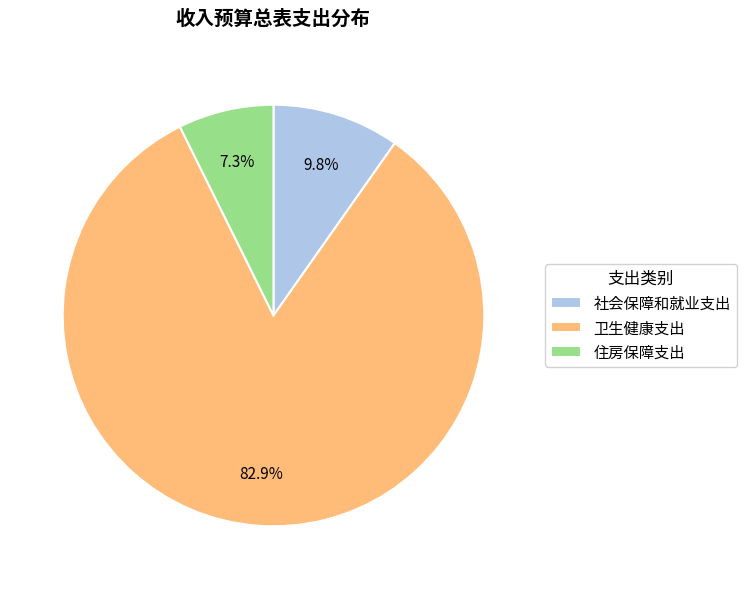

Which has a higher value, 住房保障支出 or 社会保障和就业支出?

社会保障和就业支出